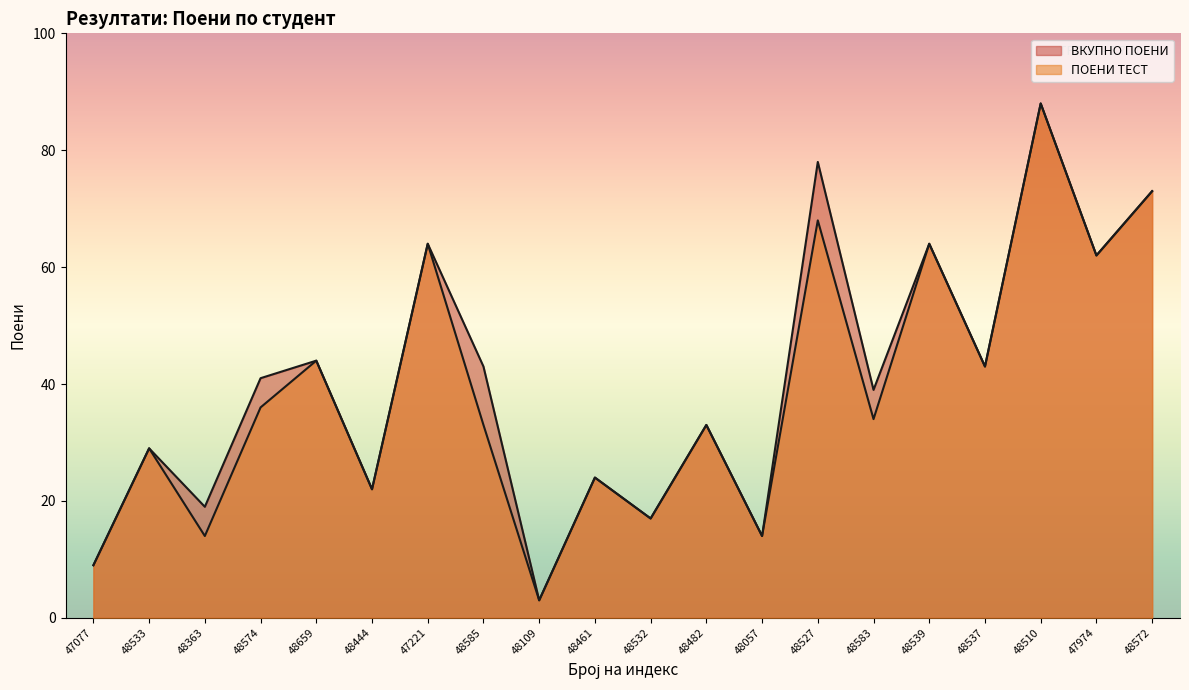

True or false: ПОЕНИ ТЕСТ has more than 2 interior local peaks.

True